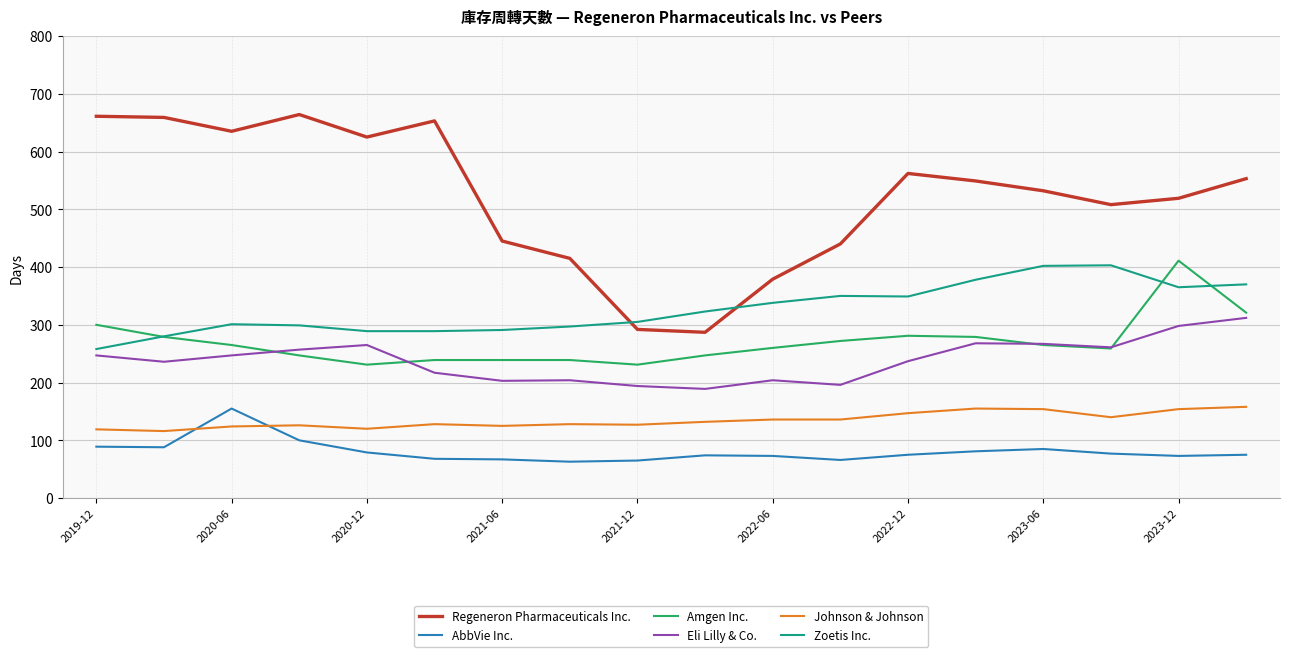

How many lines are shown in the chart?

6